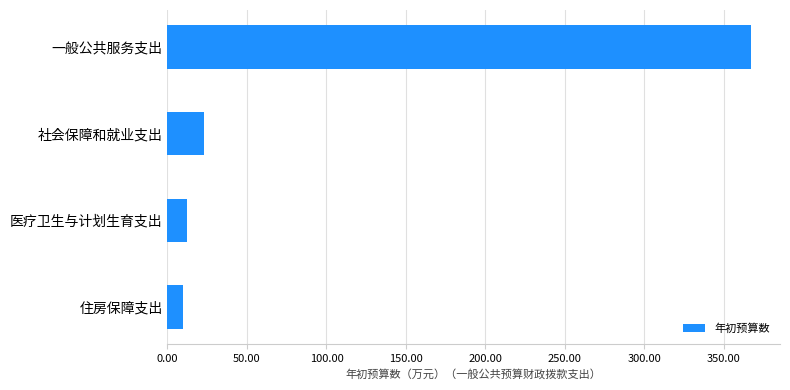

Reading top to bottom, list all the values displayed in this chart.

一般公共服务支出=366.9	社会保障和就业支出=23.3	医疗卫生与计划生育支出=12.2	住房保障支出=9.8